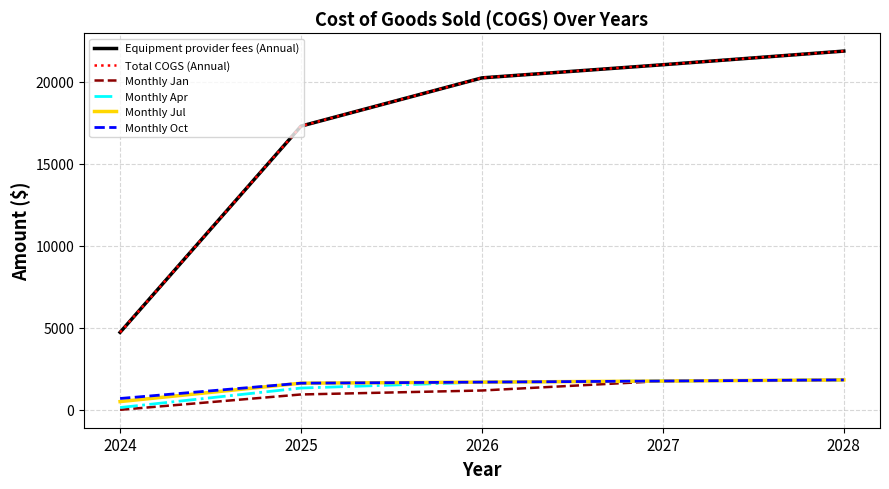

Is this an area chart (filled region under the line)?

No